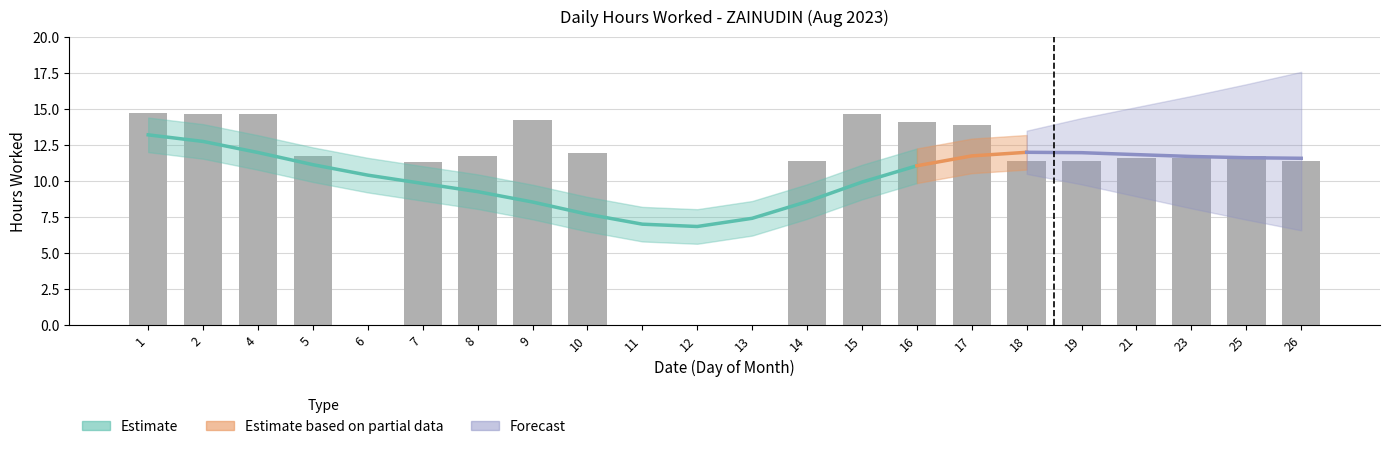

What is the value of the 20th bar from the left?

11.6